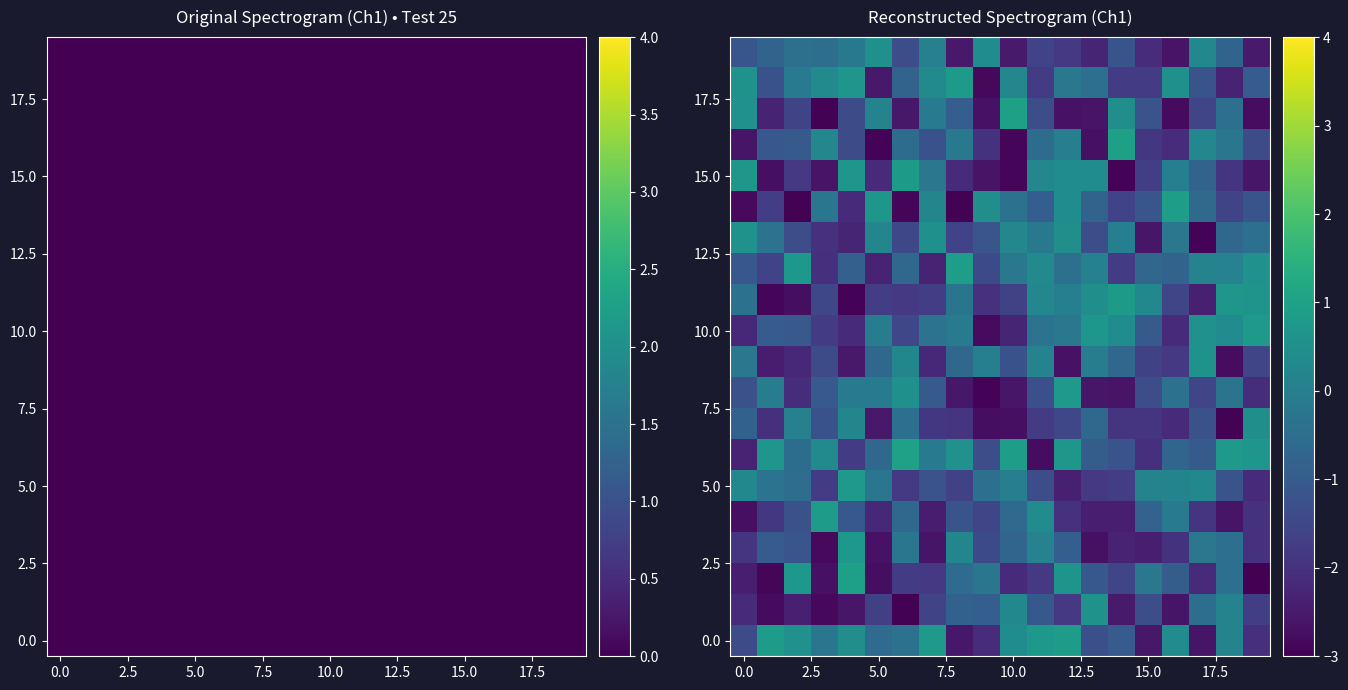

At which category is the sum across all series the highest?

12